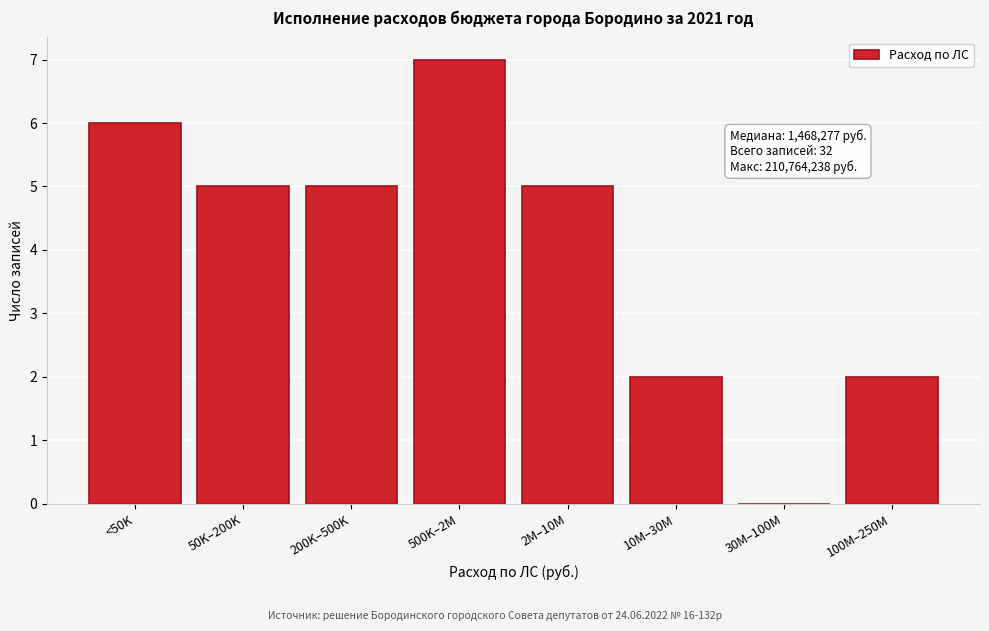

Reading left to right, what are all the values shown in this chart?

<50K=6	50K–200K=5	200K–500K=5	500K–2M=7	2M–10M=5	10M–30M=2	30M–100M=0	100M–250M=2